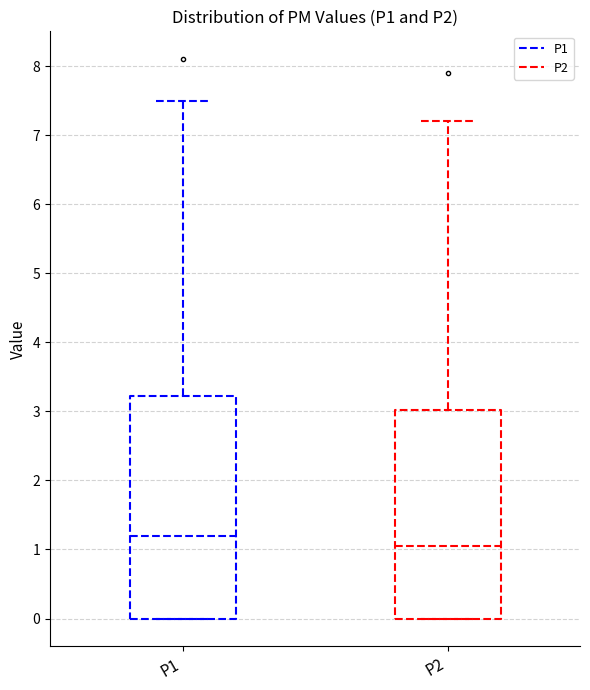

Which box has the lowest median line?

P2